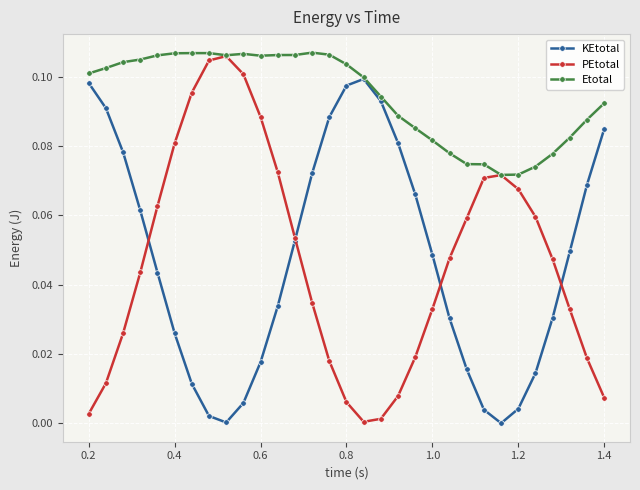

In PEtotal, how many points are lower than both neighbors (excluding endpoints)?

1